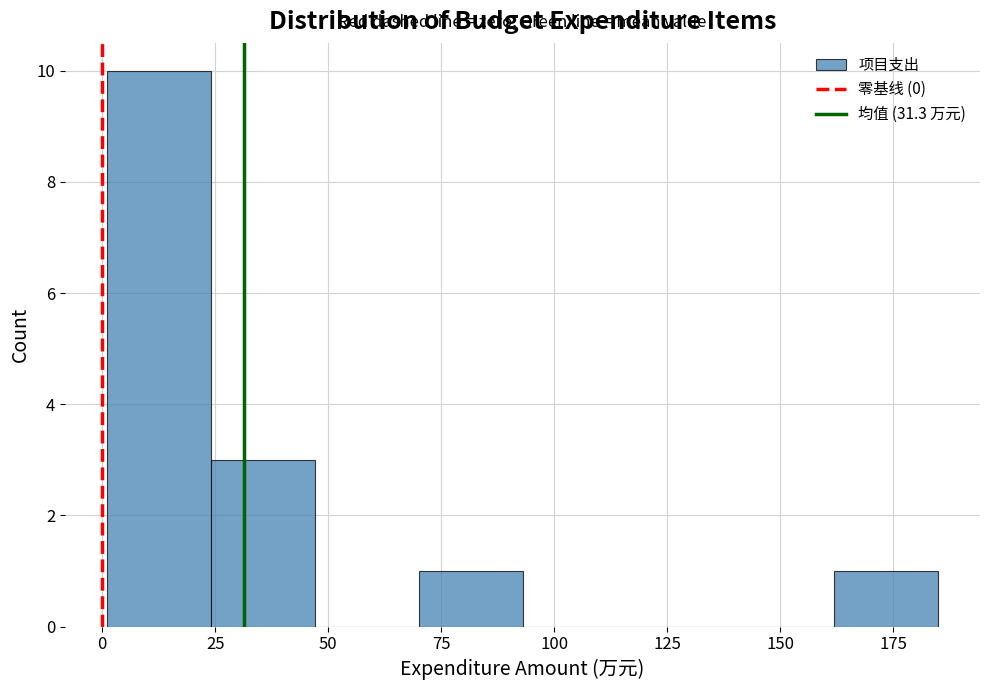

What is the height of the bar covering 162 to 185 on the x-axis? Neither the bar edges nor the heights are printed on the chart, so give them approximately, as read against the axes.

1